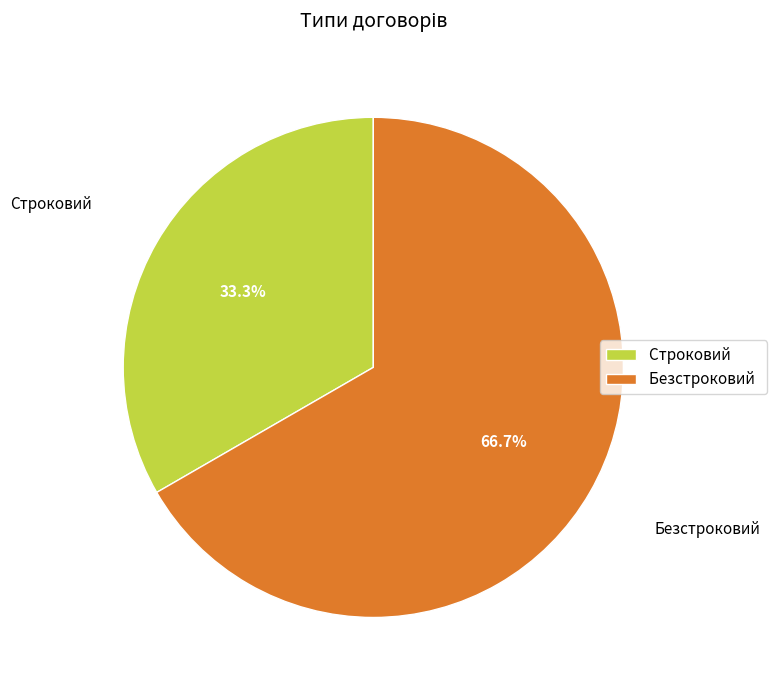

Is it true that Безстроковий is 58% of the pie?

False